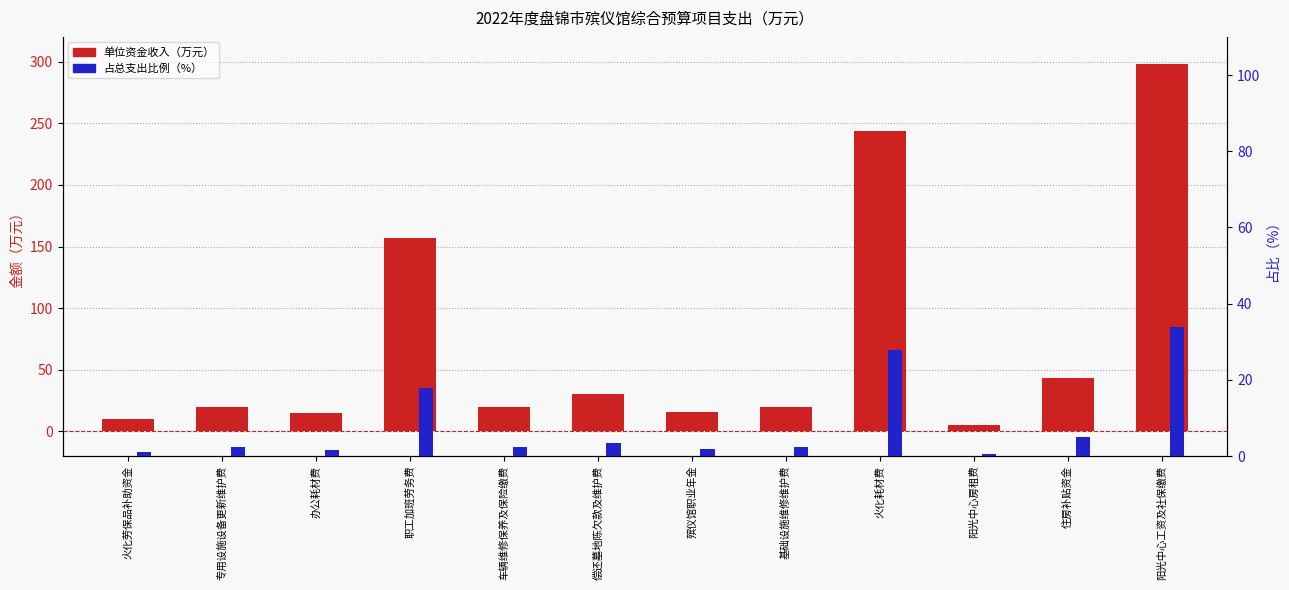

What is the minimum value shown in the chart?

0.6